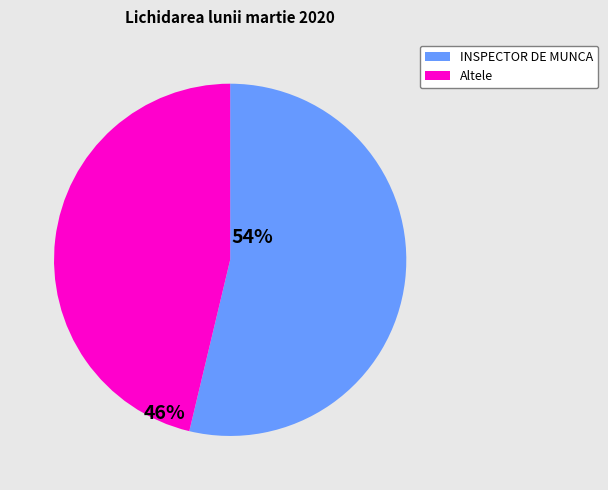

Is there a majority slice in this chart?

Yes